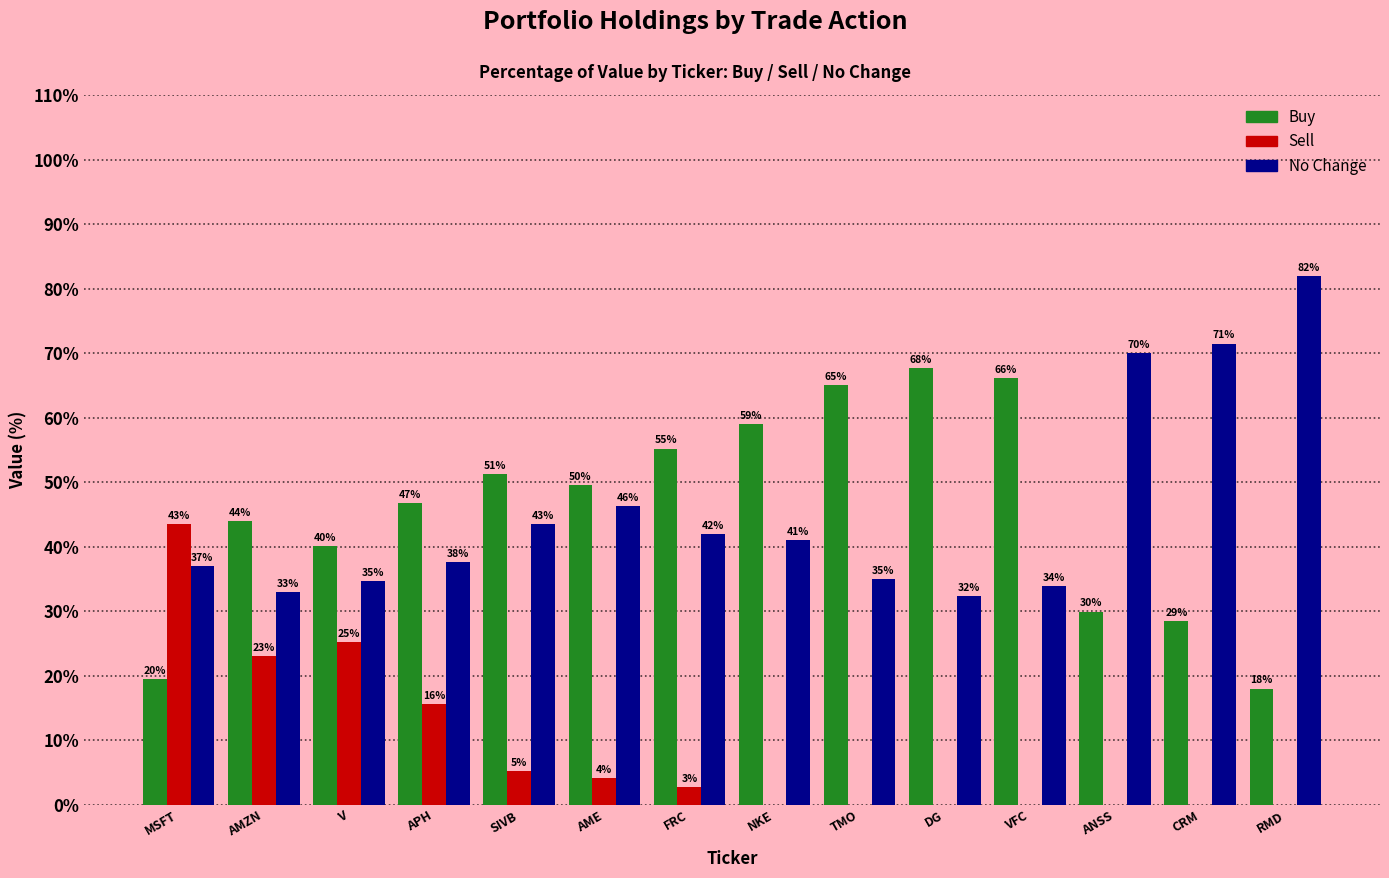

Which category has the highest value across all series?

RMD